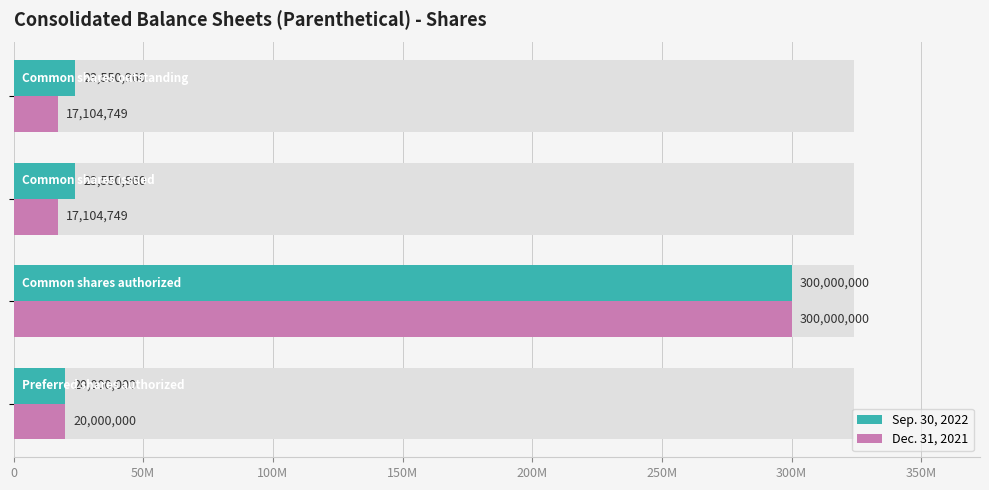

What position from the left is 100M?

3